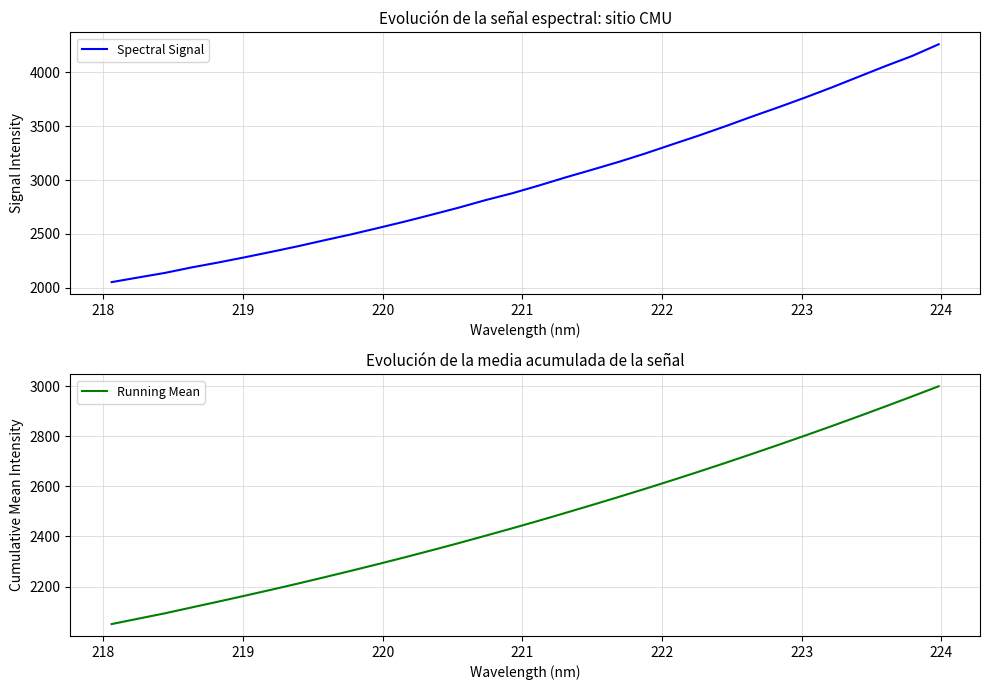

How many lines are shown in the chart?

2